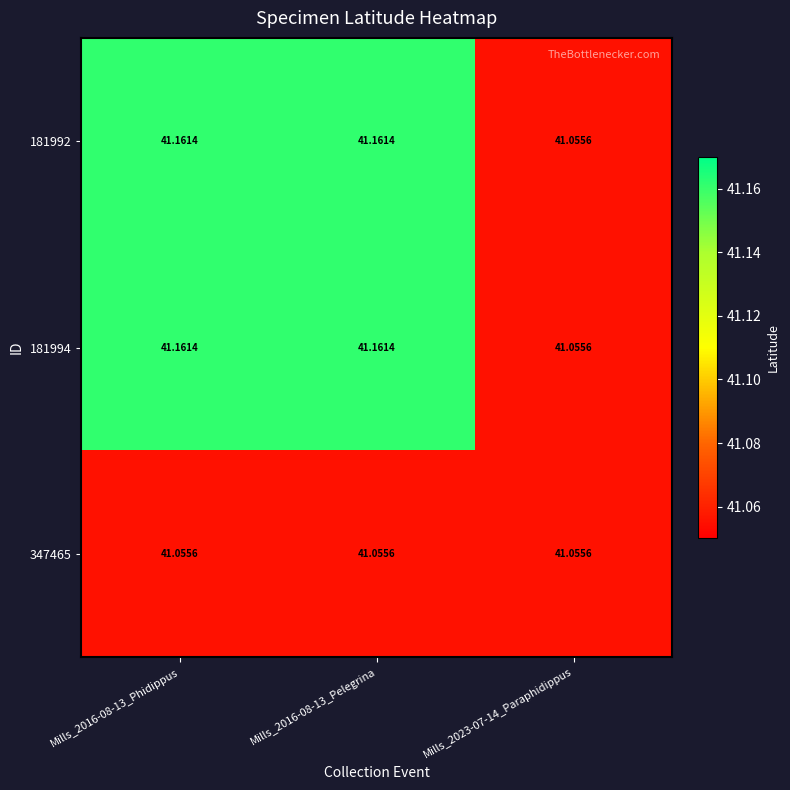

What is the total value across all series at Mills_2016-08-13_Phidippus?

123.4